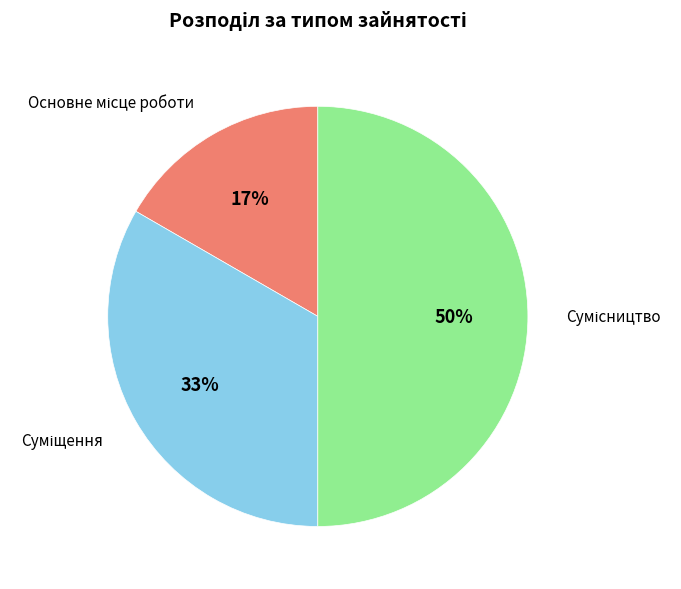

To the nearest percent, what is the average slice percentage?

33%